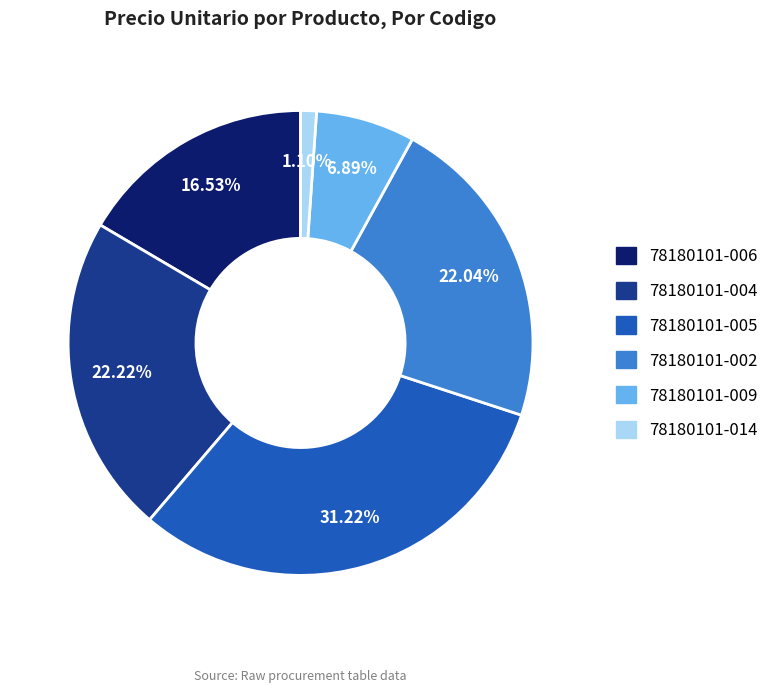

To the nearest percent, what percentage of the pie is 78180101-005?

31%